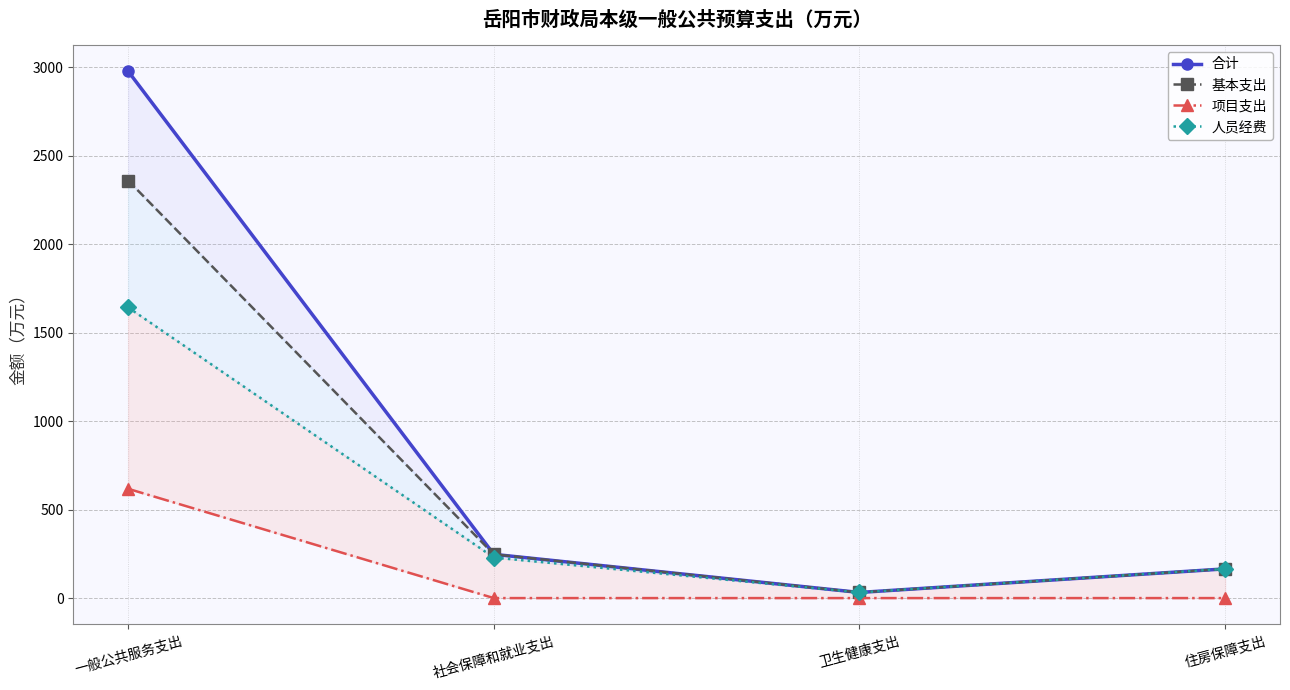

What is the spread (max minus min) of values at 住房保障支出?

165.1